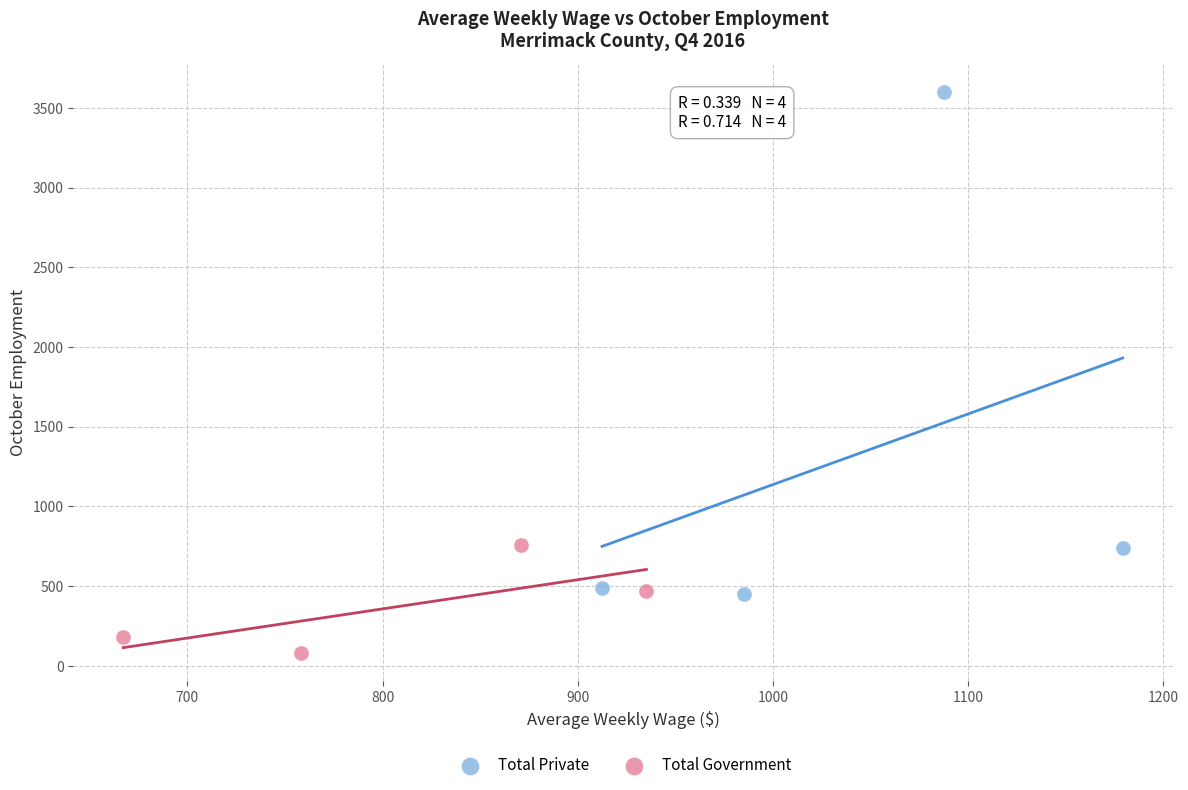

Which series has the widest spread of Y values?

Total Private